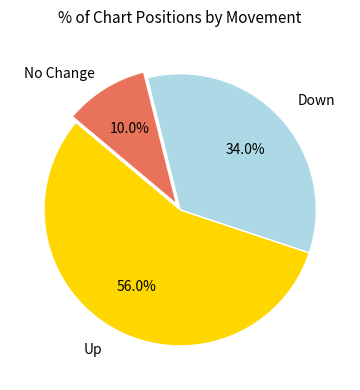

Does any single category account for the majority?

Yes